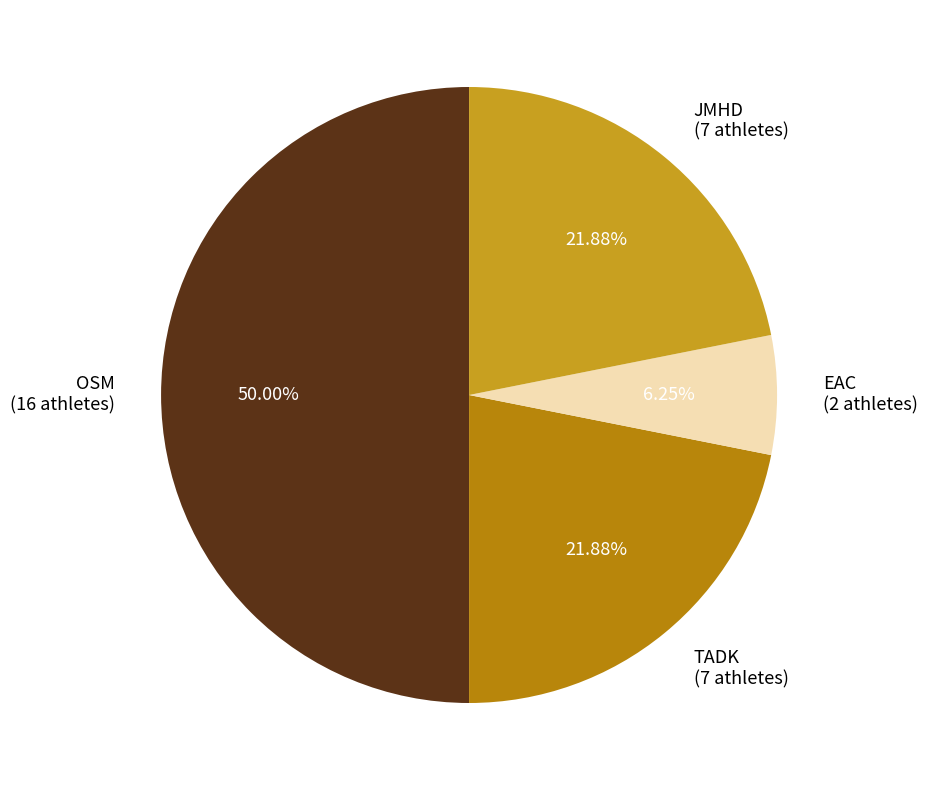

How many segments does this pie chart have?

4